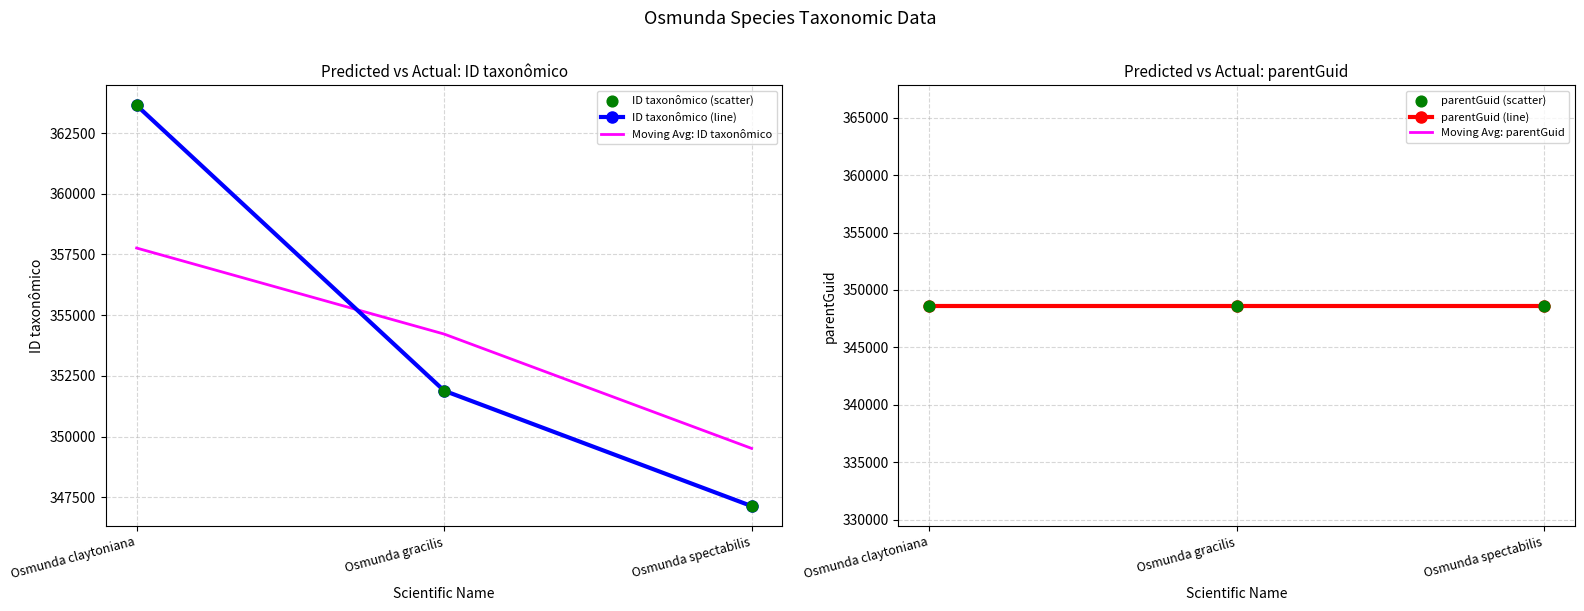

Which series has the largest Y range (max minus min)?

ID taxonômico (line)